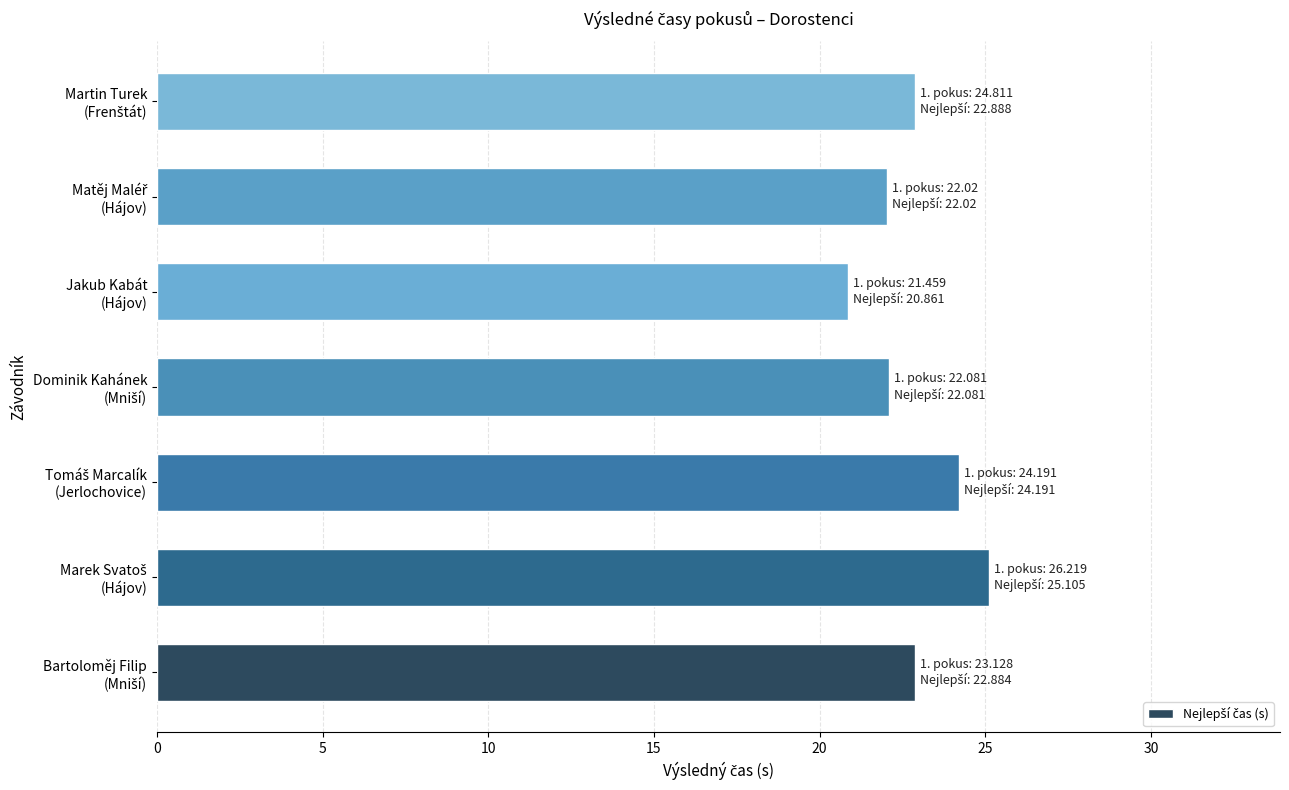

What is the smallest value displayed?

20.9